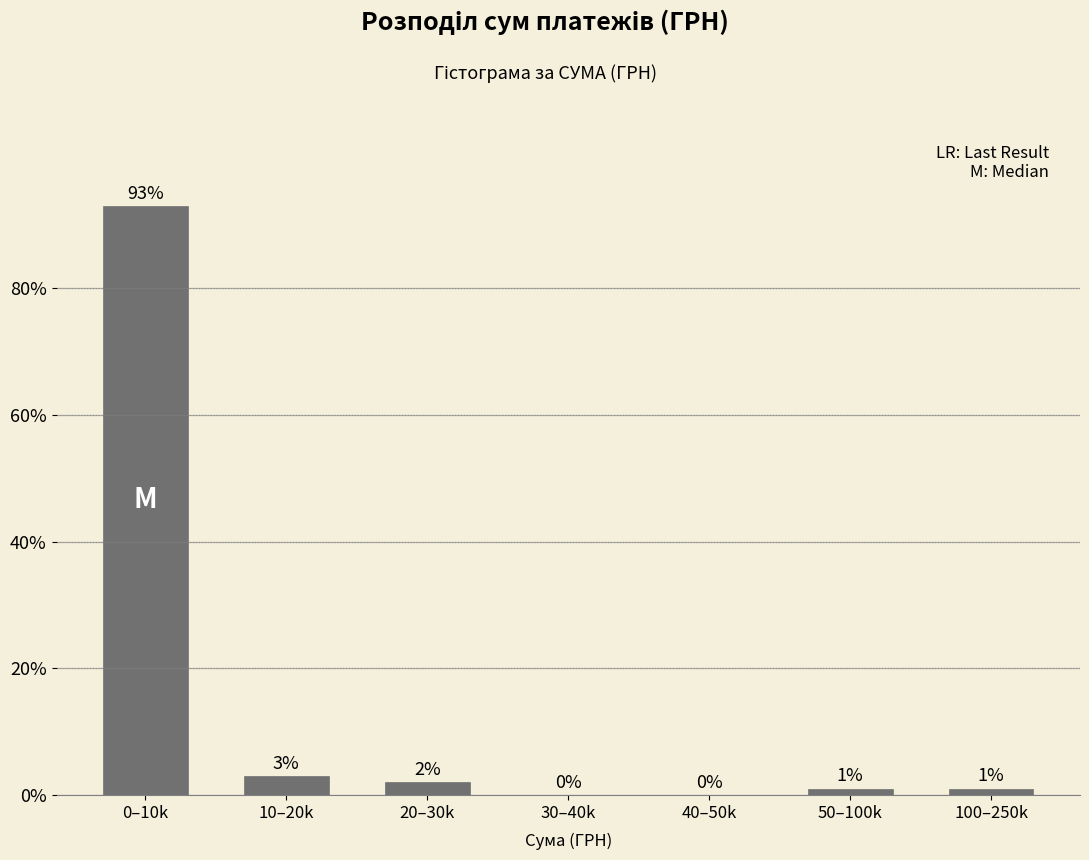

Reading left to right, transcribe all the data shown in this chart.

0–10k=93	10–20k=3	20–30k=2	30–40k=0	40–50k=0	50–100k=1	100–250k=1